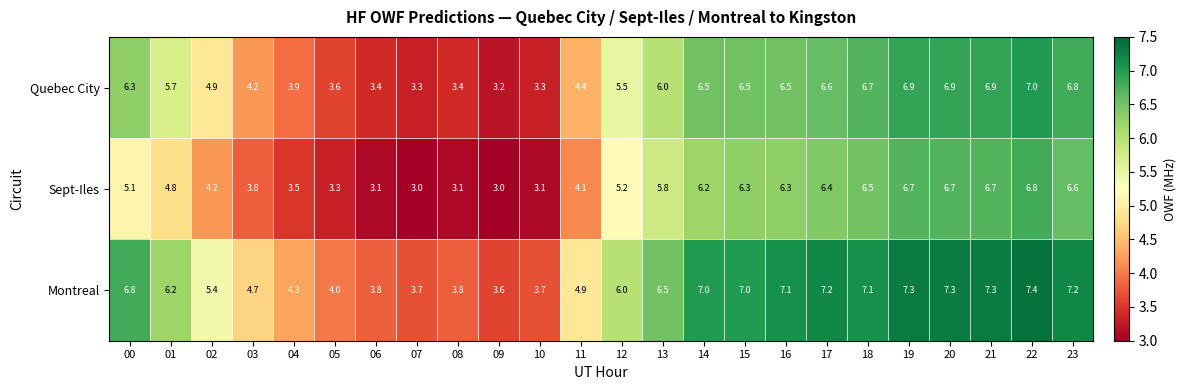

The Sept-Iles series shows 4.5 at 08. True or false?

False